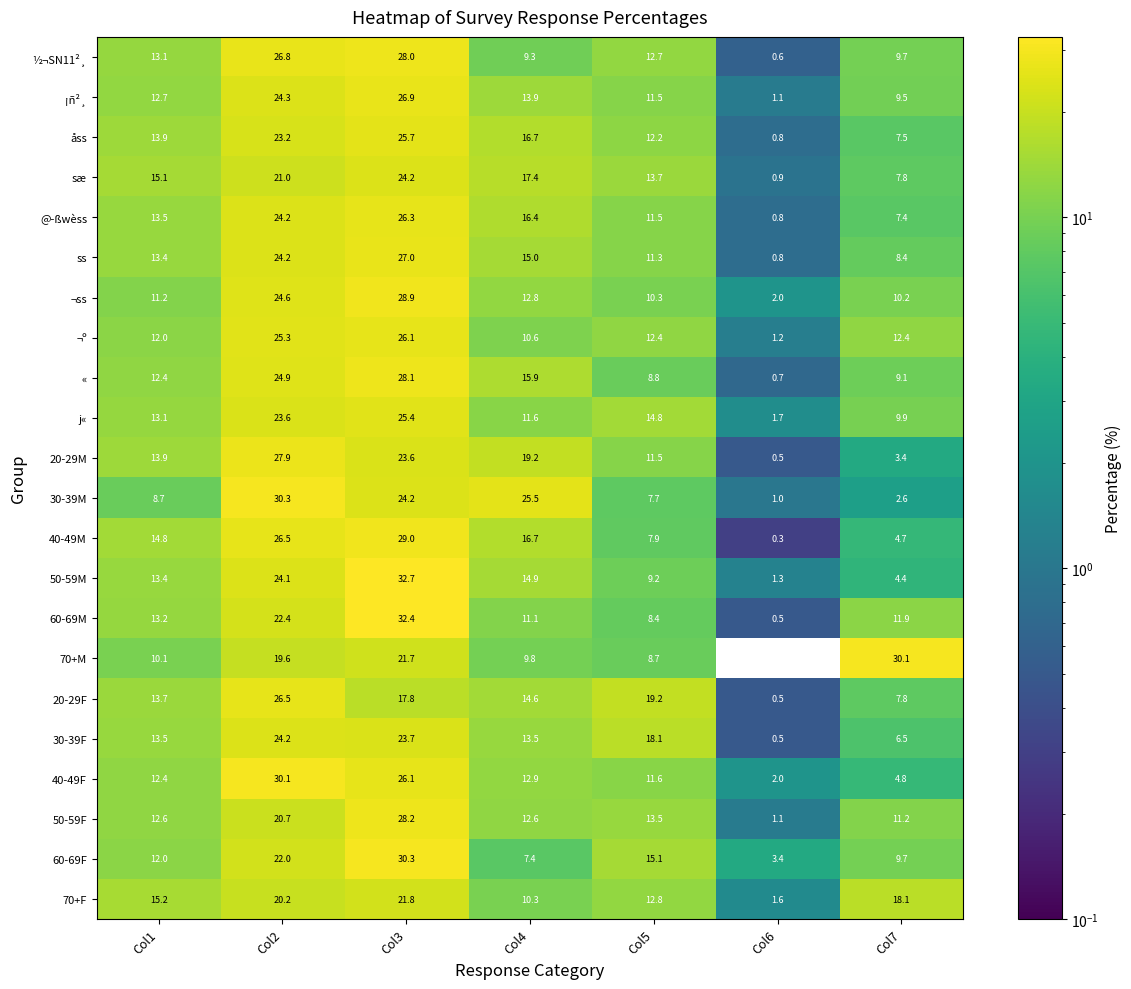

What is the sum of the 20-29M values at Col6 and Col5?

12.0